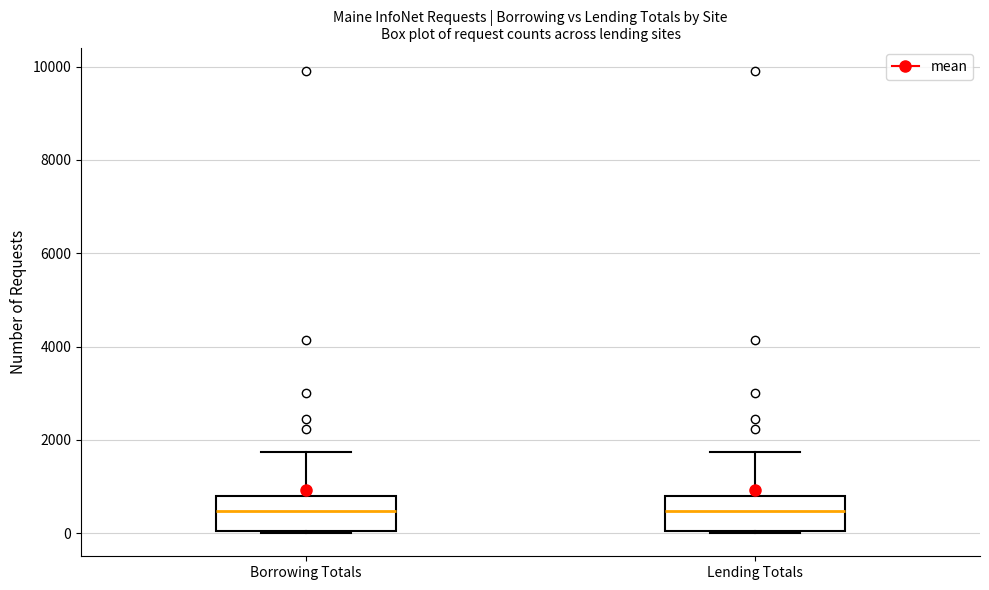

Reading left to right, transcribe this box plot: for each box, give where its median line is, the range the box spans, and where its two whiskers end, as read against the y-axis. The values are not printed on the chart, so give them approximately, as read against the axis.

Borrowing Totals: median 400, box 0 to 800, whiskers 0 to 1800
Lending Totals: median 400, box 0 to 800, whiskers 0 to 1800